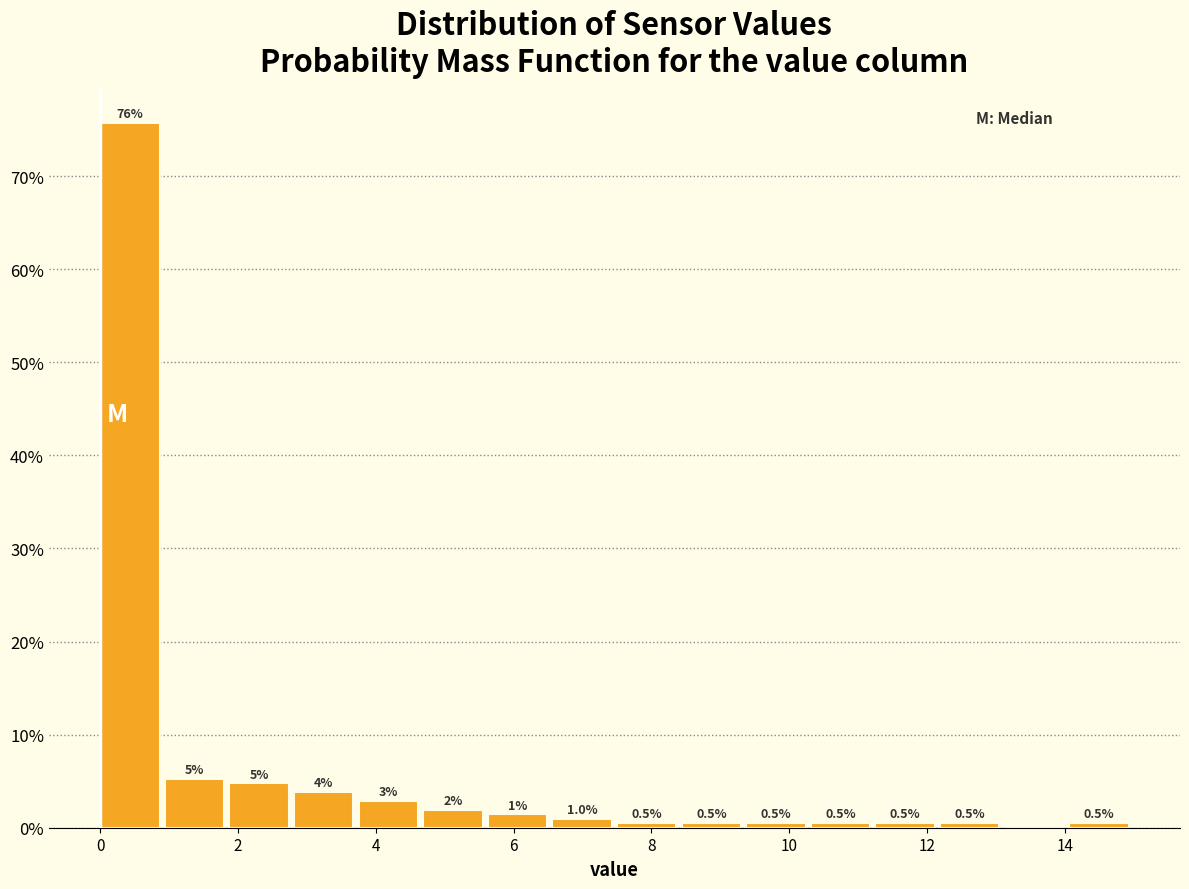

Which range on the x-axis has the tallest bar?

0.0 to 1.0